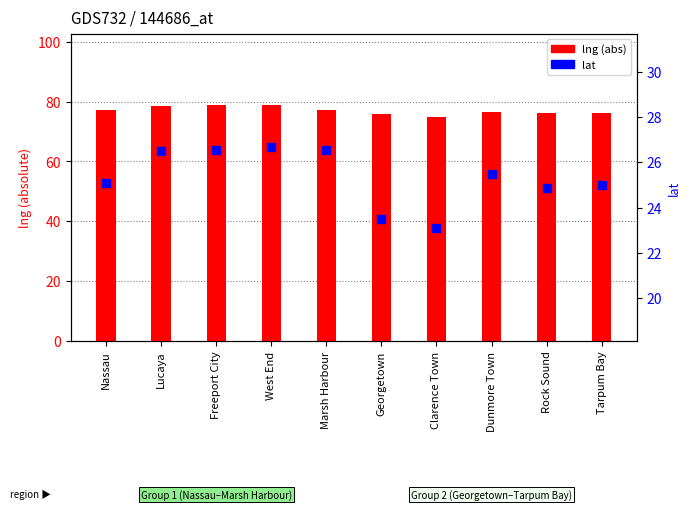

Which series reaches the maximum Y coordinate?

lng (abs)